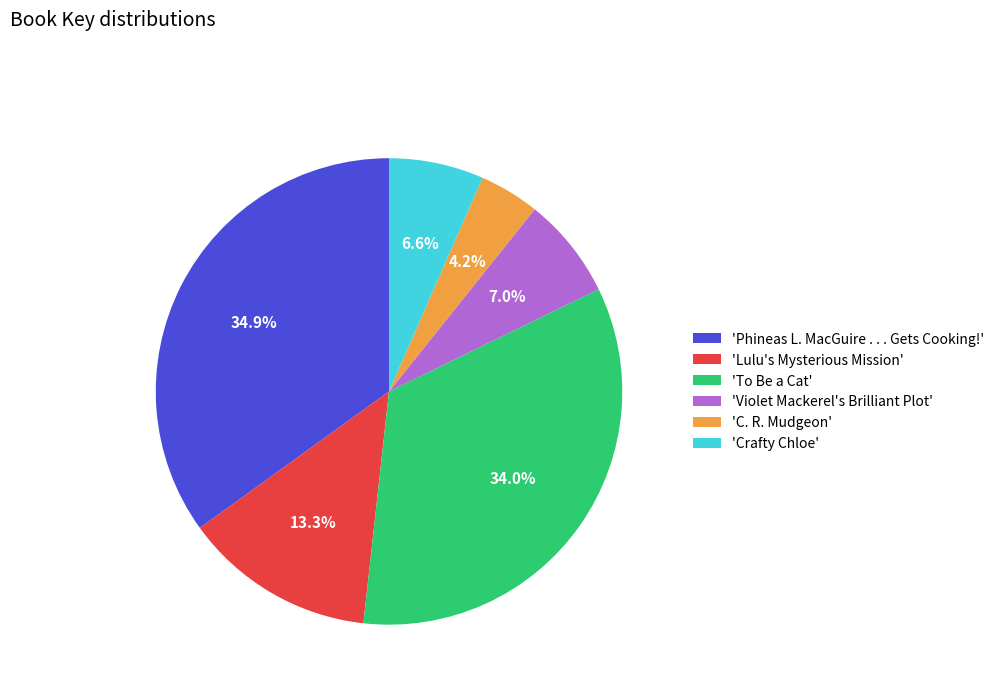

Which has a higher value, 'To Be a Cat' or 'Phineas L. MacGuire . . . Gets Cooking!'?

'Phineas L. MacGuire . . . Gets Cooking!'